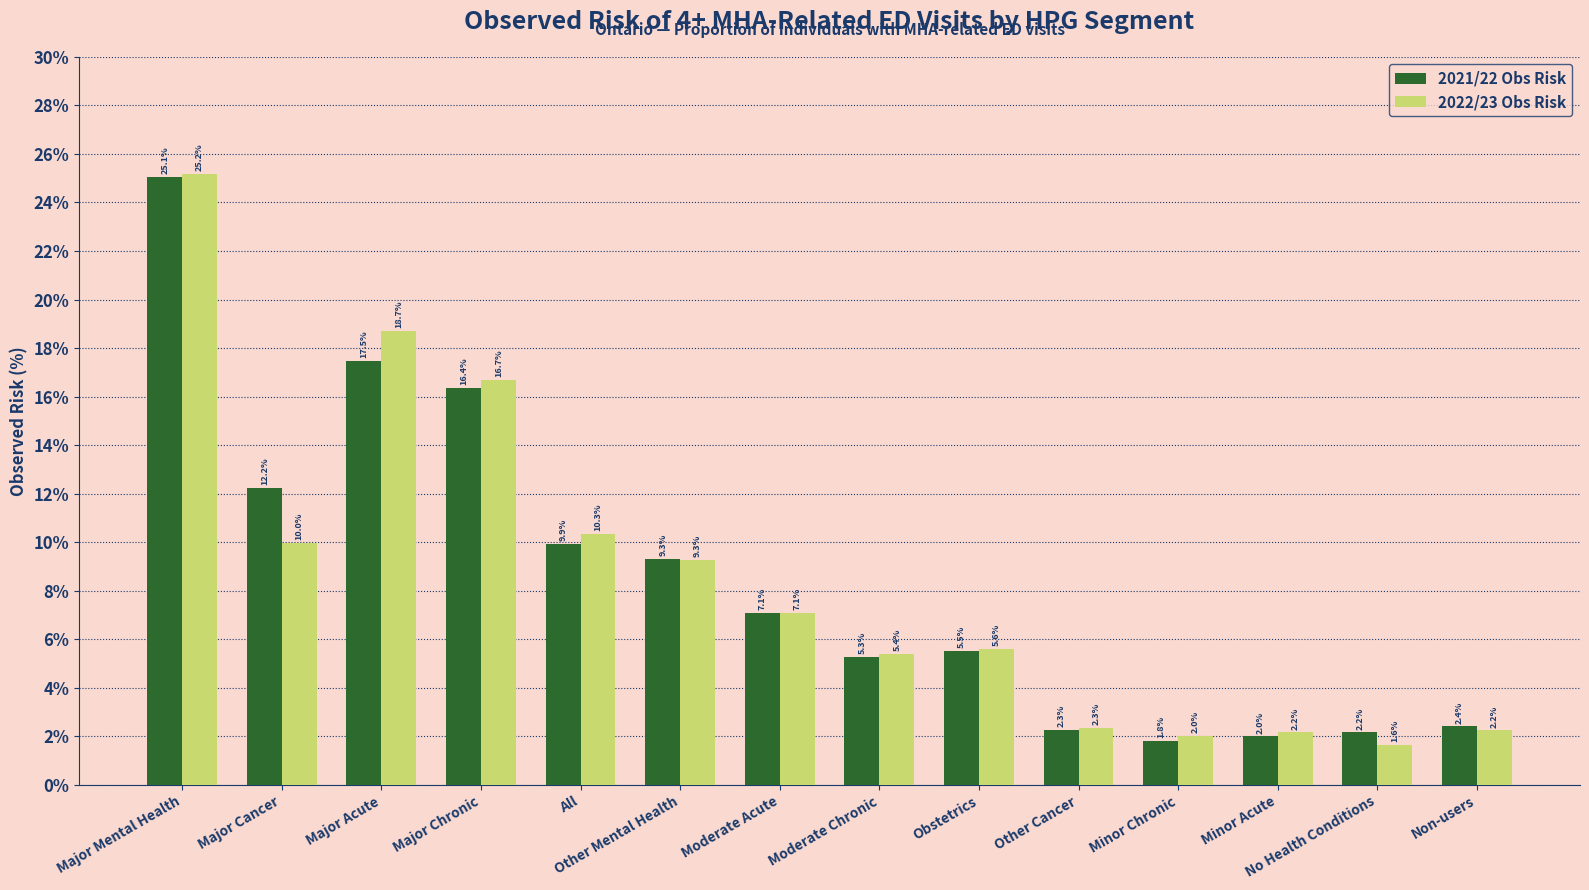

What is the highest value of the 2022/23 Obs Risk series?

25.2